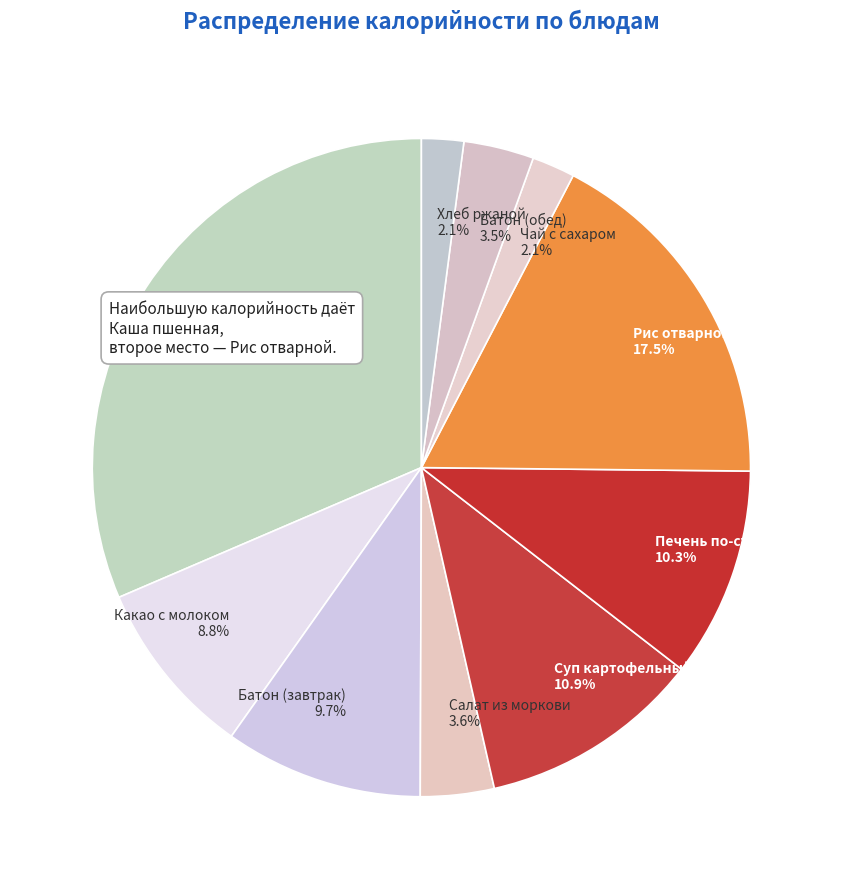

To the nearest percent, what is the average slice percentage?

10%